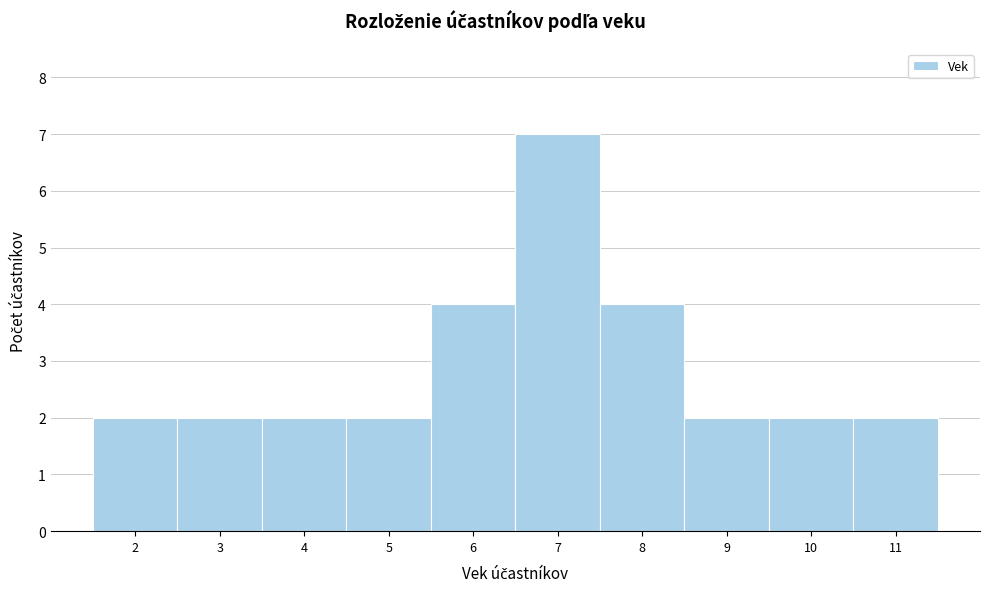

Reading left to right, list every bar in this chart as the range it spans on the x-axis followed by its height. The values are not printed on the chart, so give them approximately, as read against the axis.

1.5 to 2.5: 2
2.5 to 3.5: 2
3.5 to 4.5: 2
4.5 to 5.5: 2
5.5 to 6.5: 4
6.5 to 7.5: 7
7.5 to 8.5: 4
8.5 to 9.5: 2
9.5 to 10.5: 2
10.5 to 11.5: 2